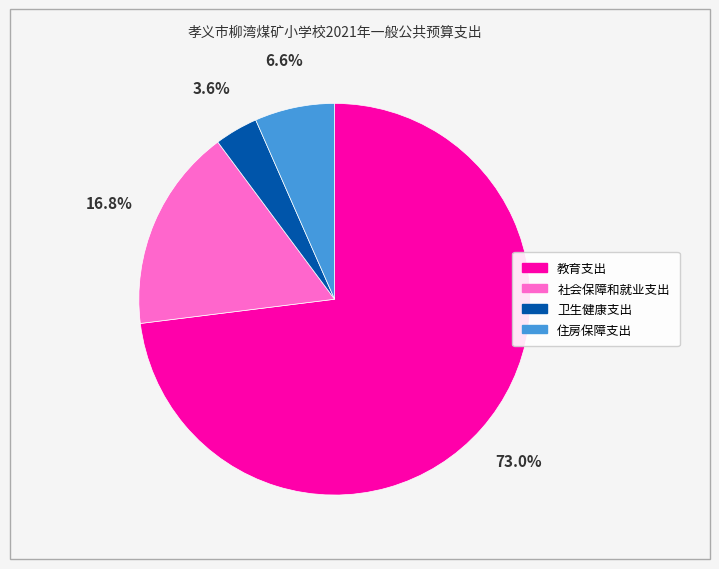

What portion of the pie excludes 社会保障和就业支出?

83.2%